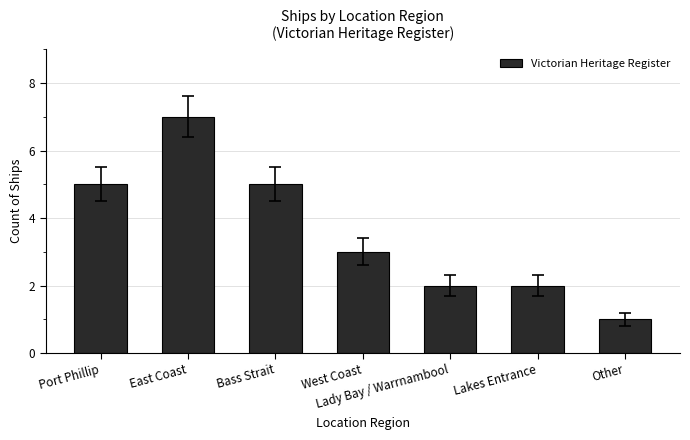

What is the approximate value at Lady Bay / Warrnambool?

2